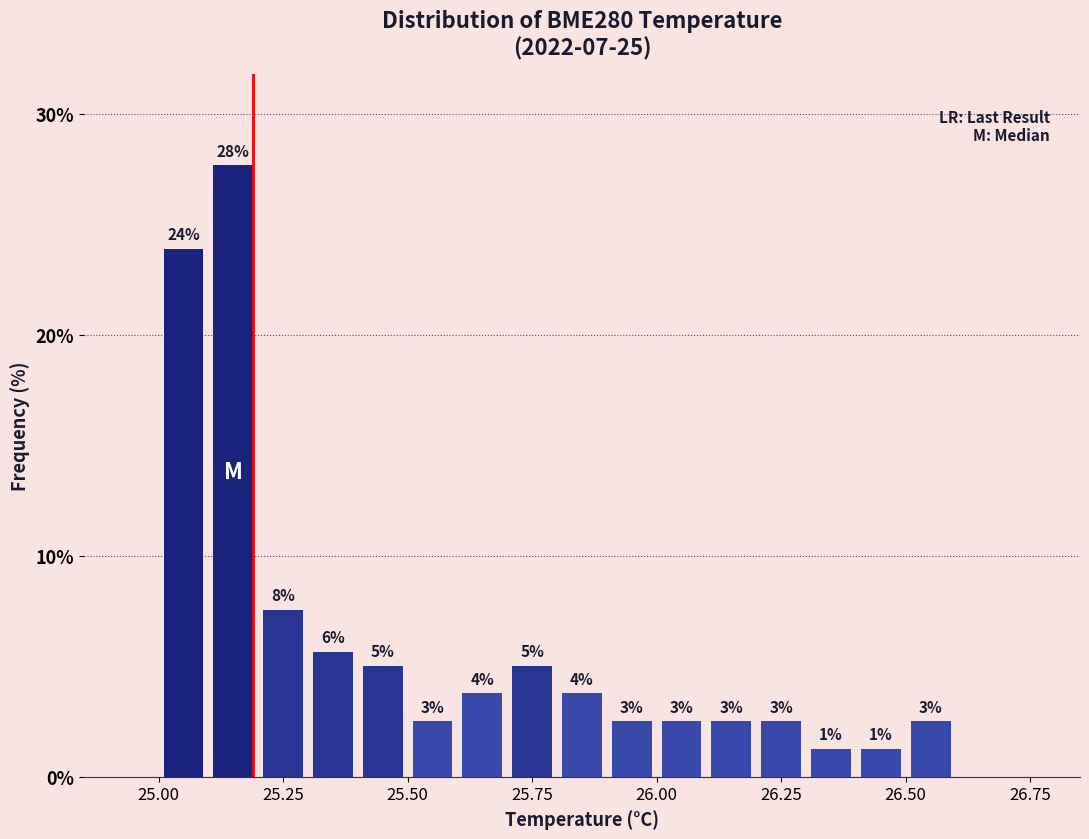

Read against the x-axis, roughly where is the centre of the tallest bar?

25.15